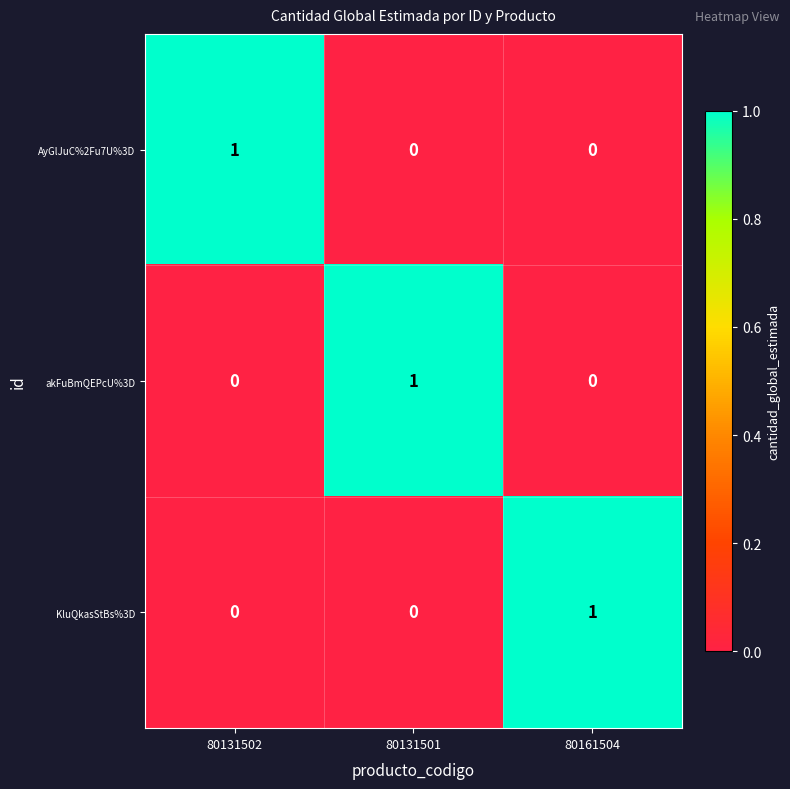

Count the AyGlJuC%2Fu7U%3D values in the range 0 to 1.

3